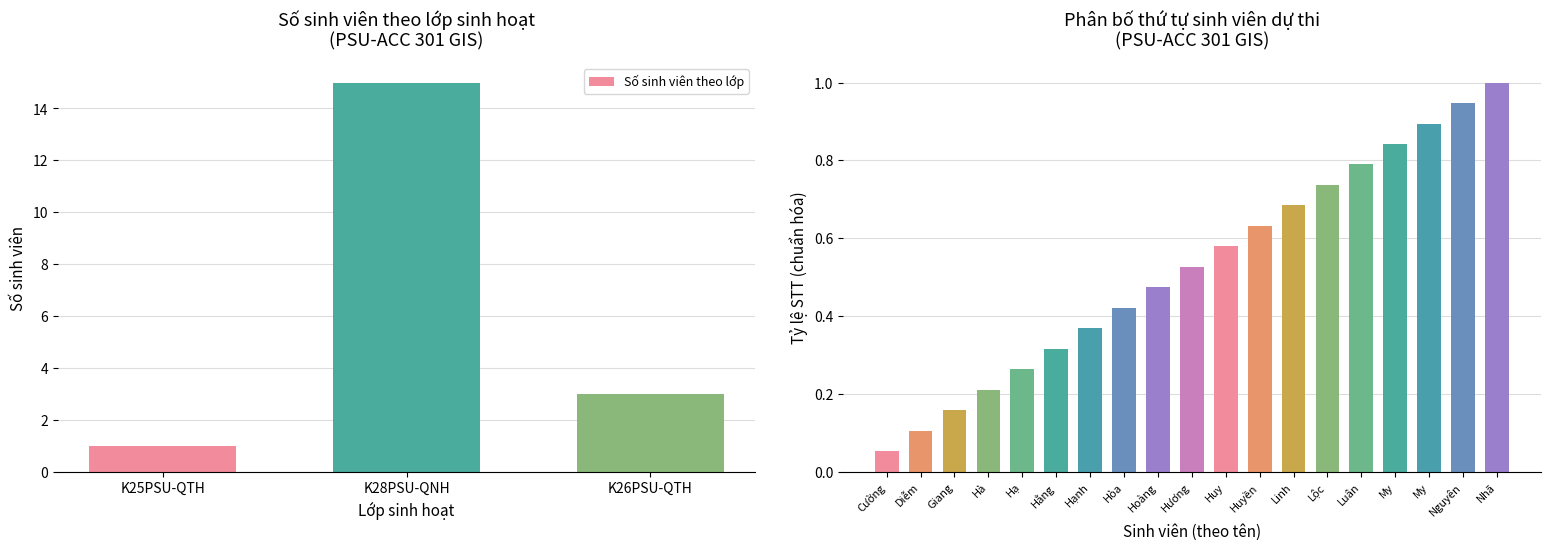

How many data points does each series have?

3